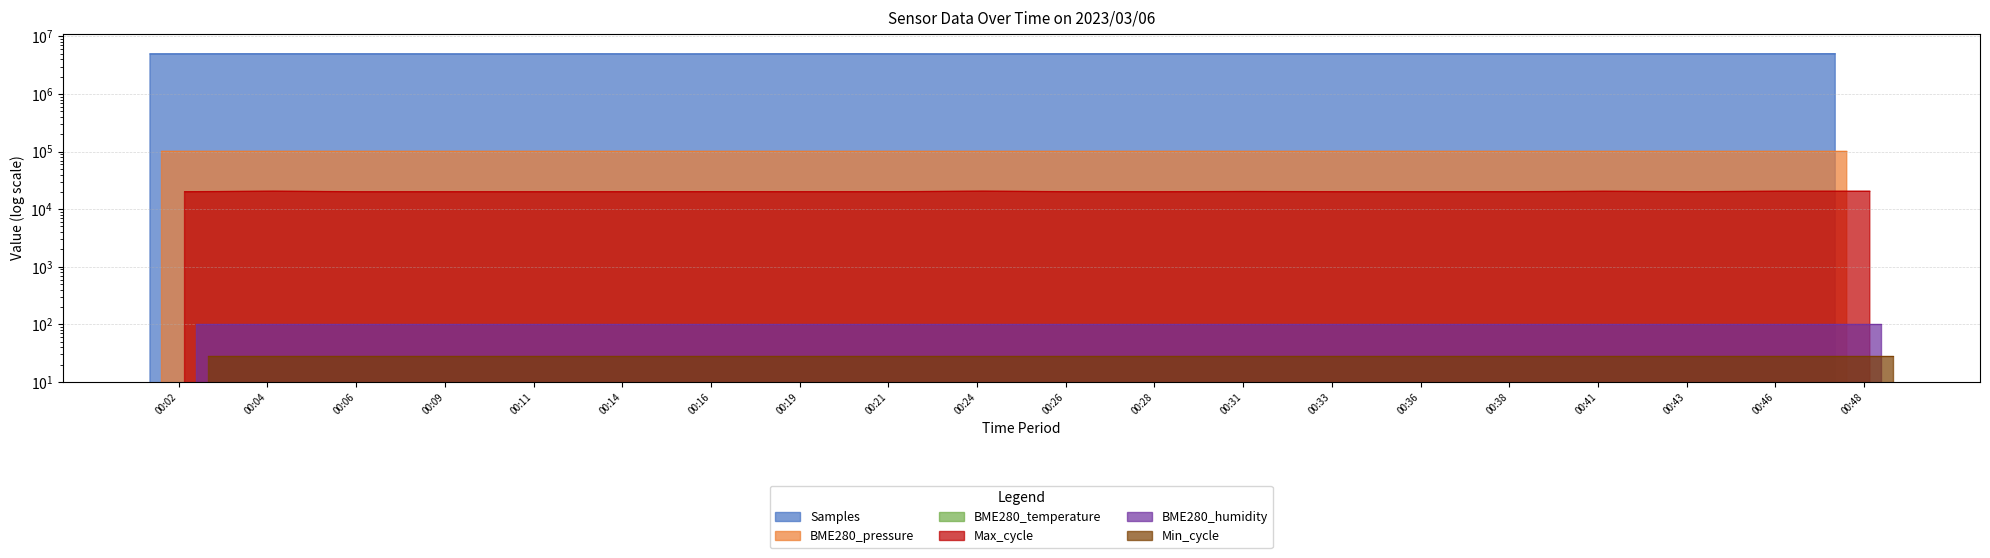

At how many categories does at least one series exceed 2209539?

20